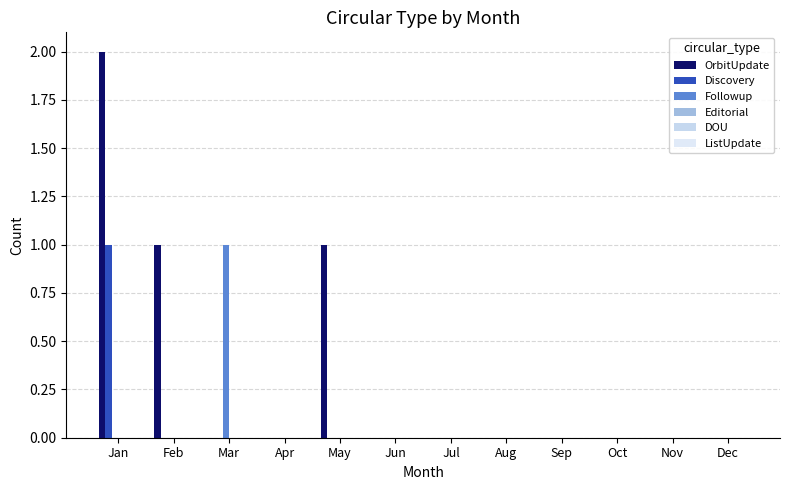

How many categories are shown in the chart?

12